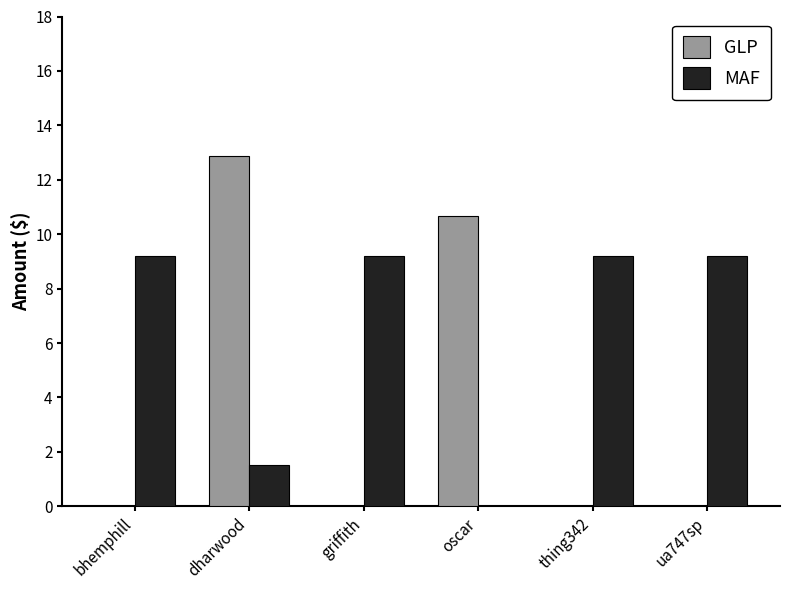

The MAF series shows 1.5 at dharwood. True or false?

True